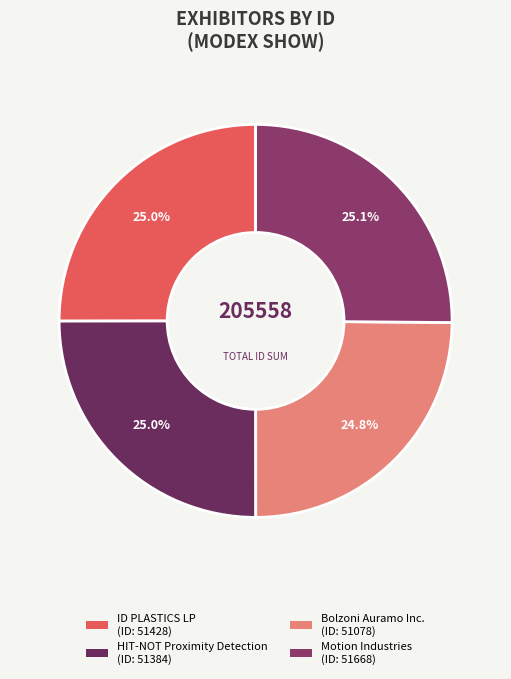

How many segments does this pie chart have?

4